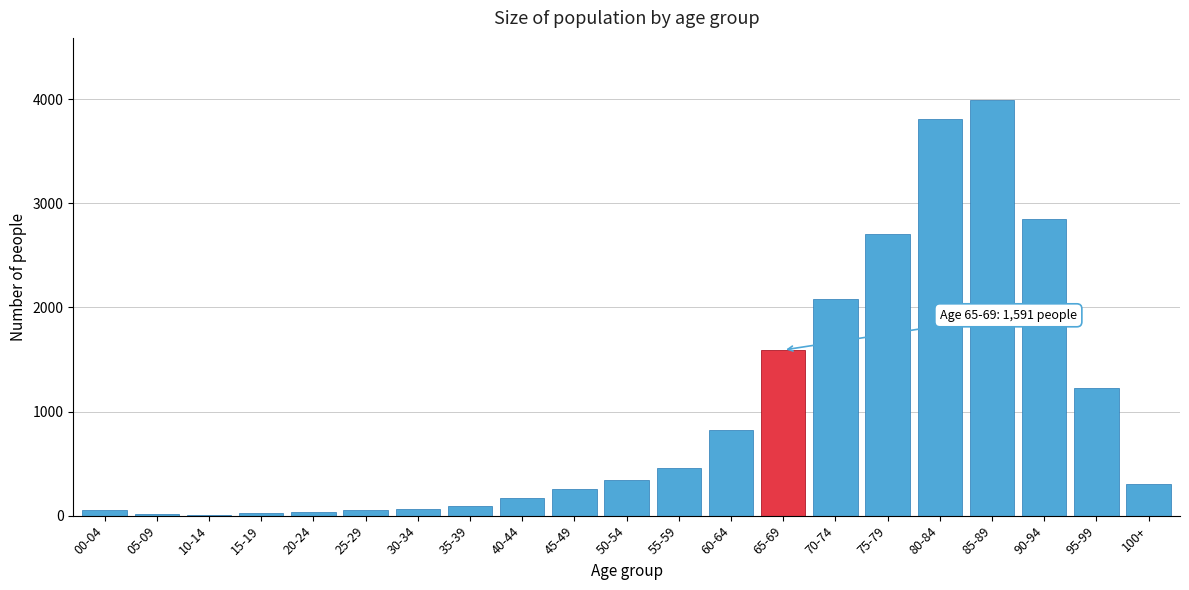

What is the sum of all values?

20968